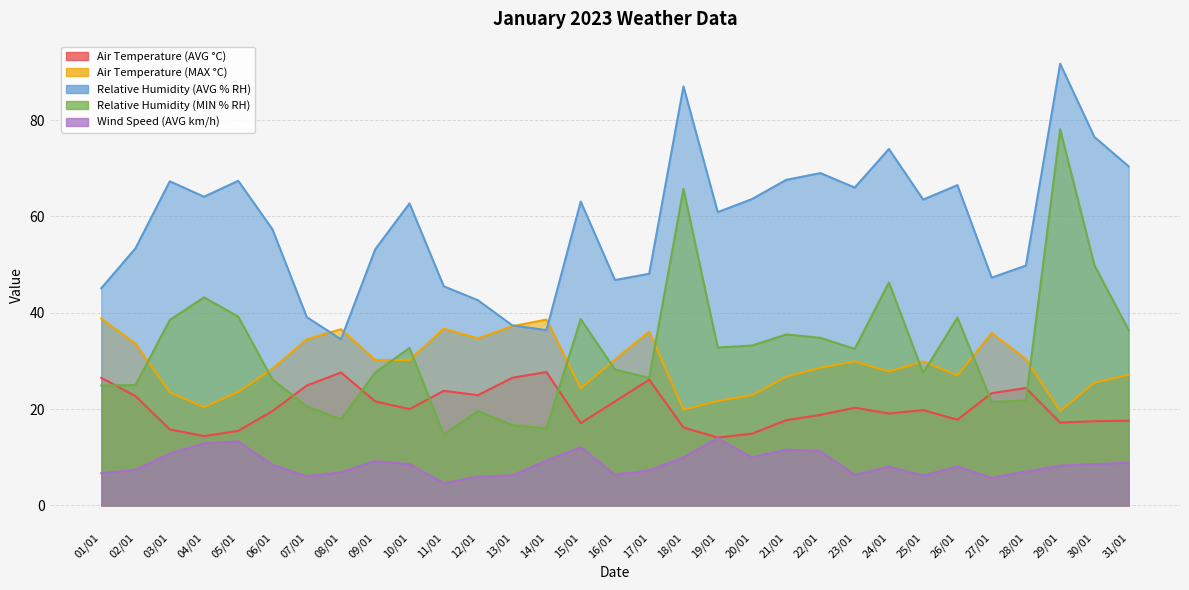

True or false: Relative Humidity (AVG % RH) and Air Temperature (AVG °C) cross at least once.

False